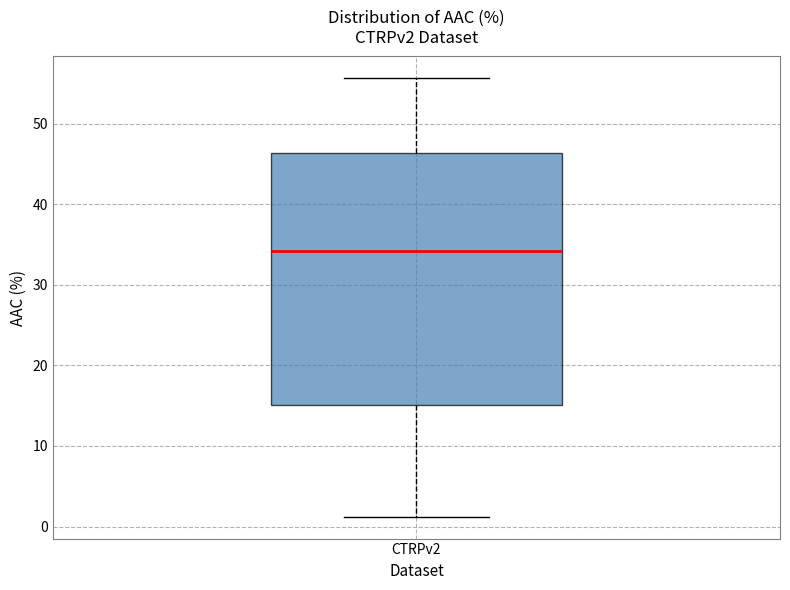

Transcribe this box plot: give where the median line is, the range the box spans, and where the two whiskers end, as read against the y-axis. The values are not printed on the chart, so give them approximately, as read against the axis.

median 34, box 15 to 46, whiskers 1 to 56